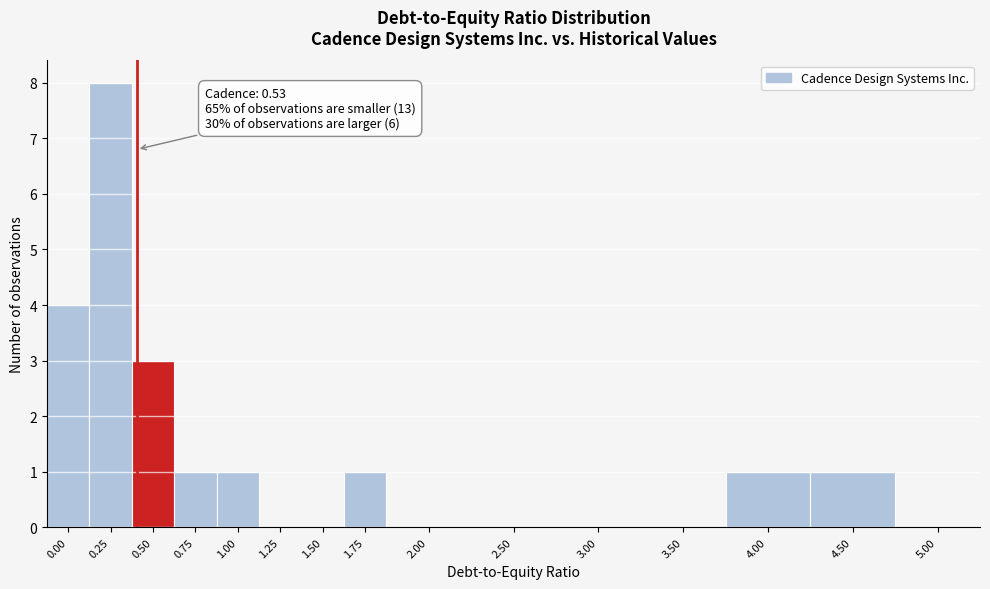

Reading left to right, transcribe all the data shown in this chart.

0.00=4	0.25=8	0.50=3	0.75=1	1.00=1	1.25=0	1.50=0	1.75=1	2.00=0	2.50=0	3.00=0	3.50=0	4.00=1	4.50=1	5.00=0